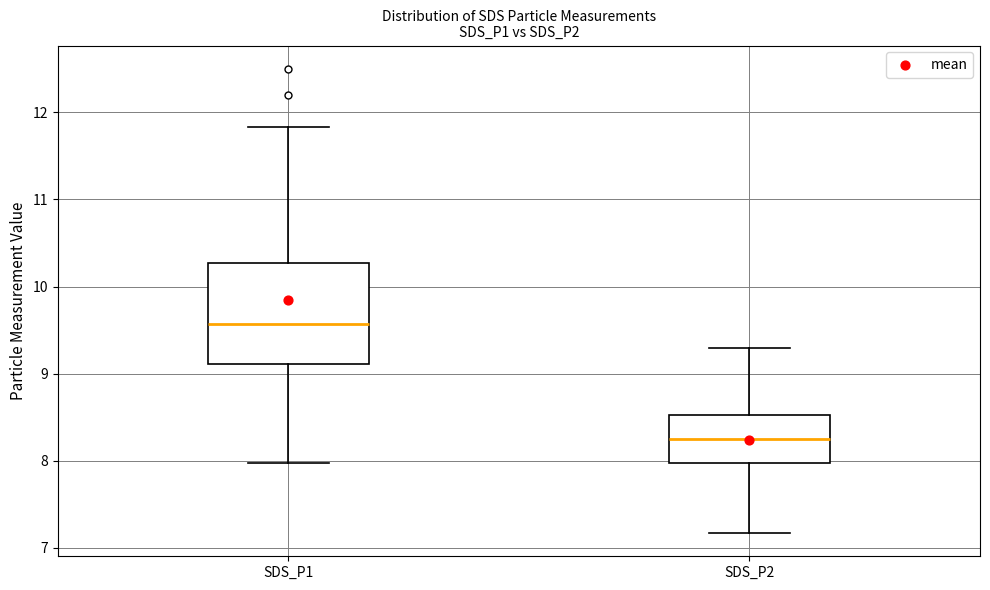

Which box has the highest median line?

SDS_P1